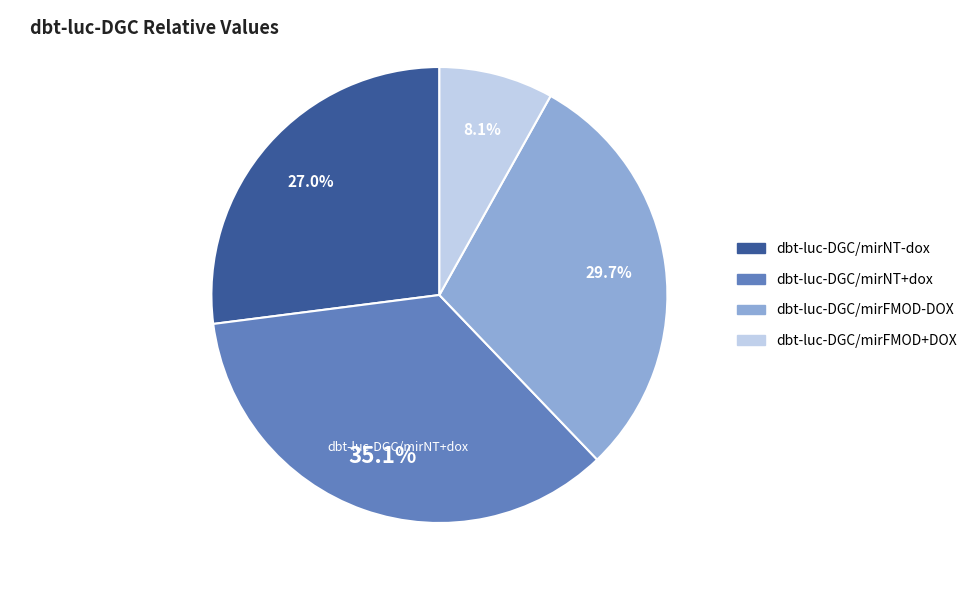

Is dbt-luc-DGC/mirNT-dox the majority of the pie?

No